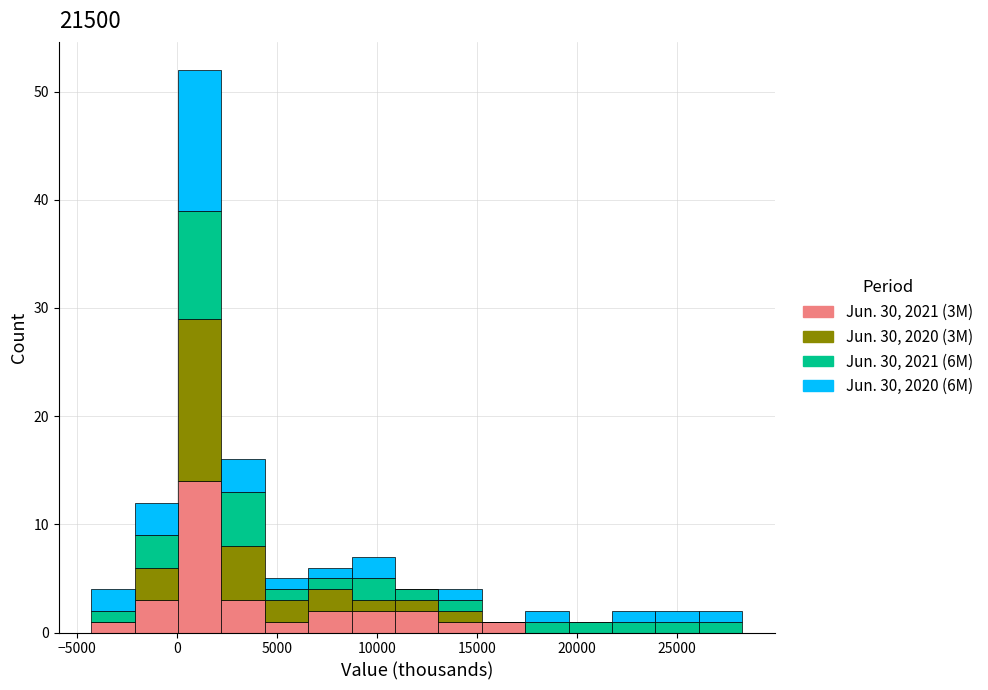

What is the total height of the stacked bar covering 11000 to 13000 on the x-axis? Neither the bar edges nor the heights are printed on the chart, so give them approximately, as read against the axes.

4